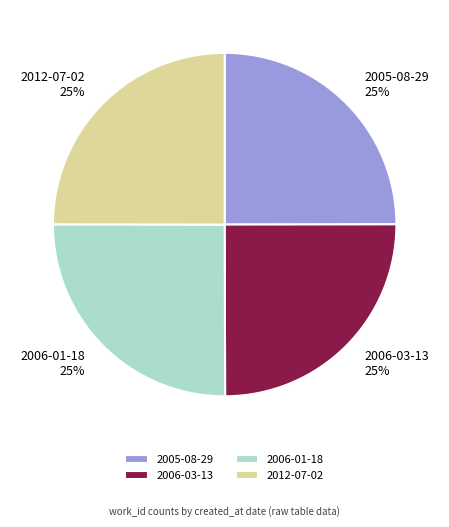

The 2005-08-29 slice represents 37% of the pie. True or false?

False